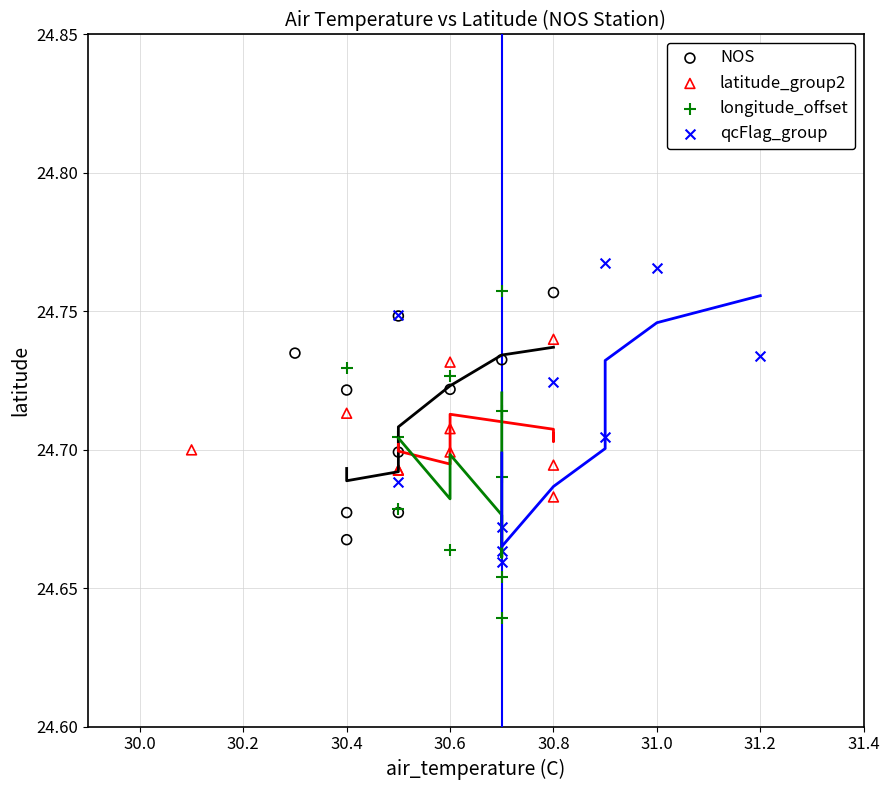

Which series contains the highest Y value?

qcFlag_group